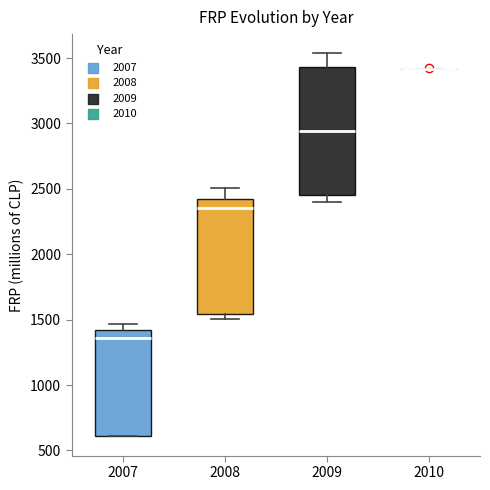

Reading left to right, transcribe this box plot: for each box, give where its median line is, the range the box spans, and where its two whiskers end, as read against the y-axis. The values are not printed on the chart, so give them approximately, as read against the axis.

2007: median 1350, box 600 to 1400, whiskers 600 to 1450
2008: median 2350, box 1550 to 2400, whiskers 1500 to 2500
2009: median 2950, box 2450 to 3450, whiskers 2400 to 3550
2010: box collapsed to a line at 3400, whiskers 3400 to 3400